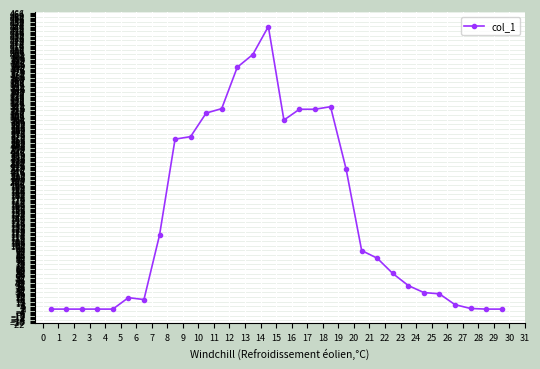

What is the average value?

144